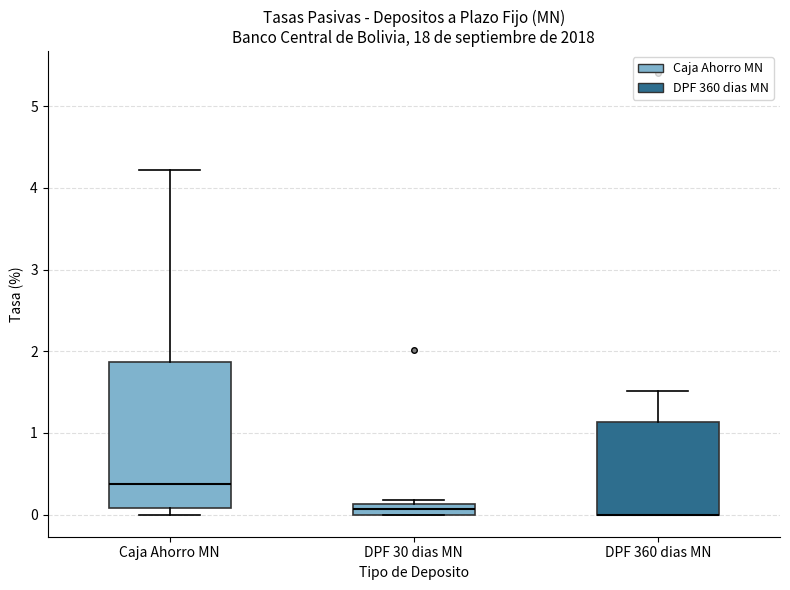

Comparing the boxes themselves (not the whiskers), which one is the tallest?

Caja Ahorro MN